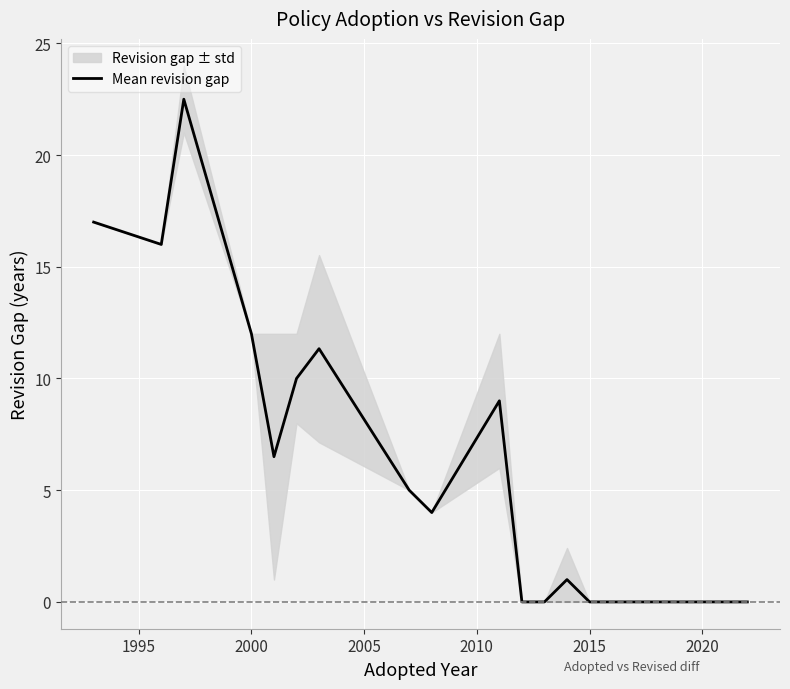

Is it true that the value at 2025 is 8.4?

False